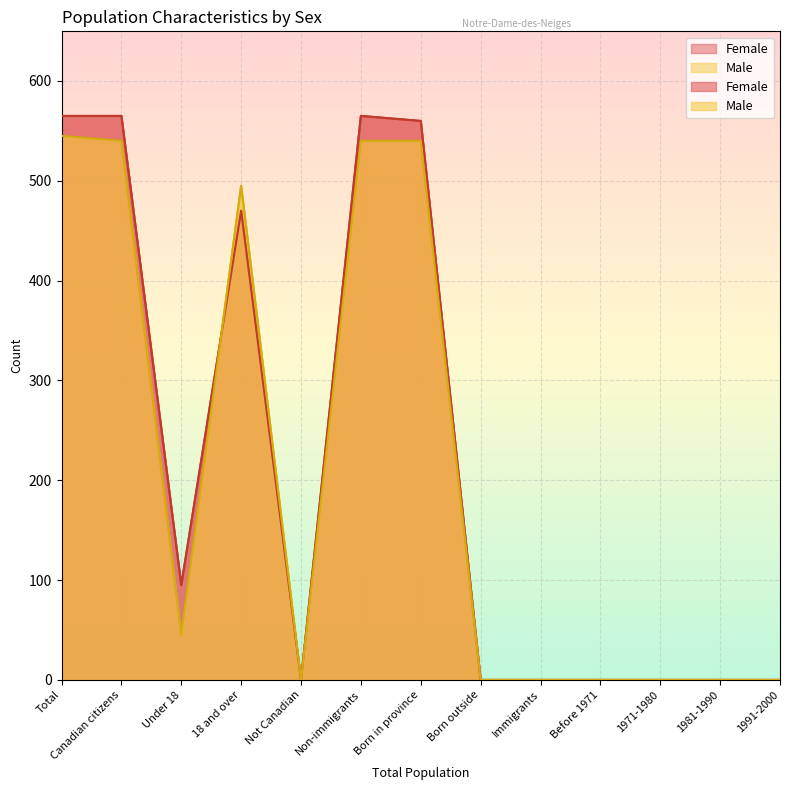

Where is Female nearest to the value 282?

Under 18